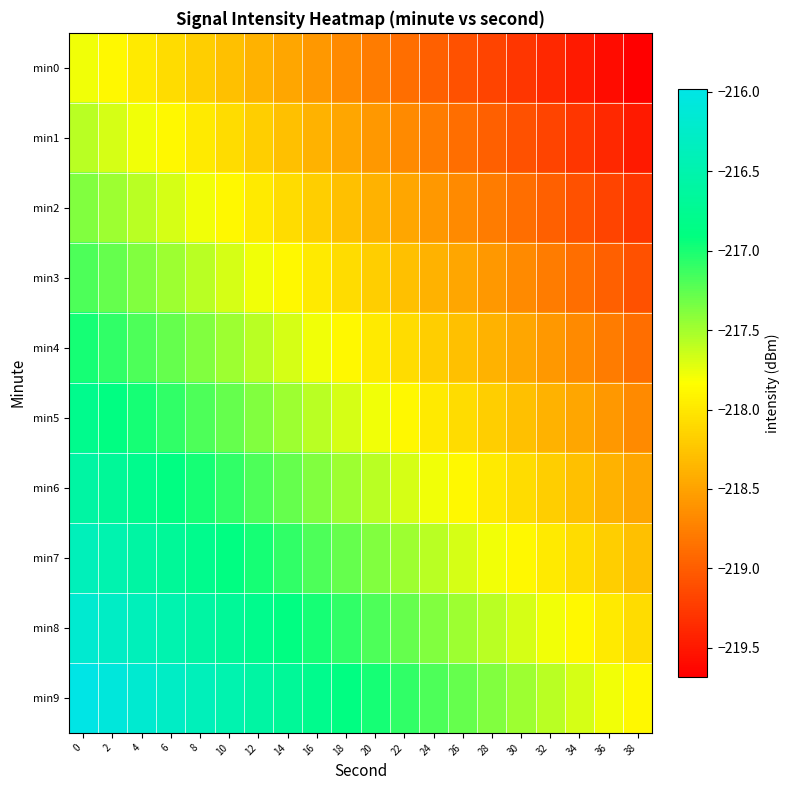

Reading left to right, extract all data points from this chart.

min0: 0=-217.8	2=-217.9	4=-218.0	6=-218.1	8=-218.2	10=-218.3	12=-218.4	14=-218.5	16=-218.6	18=-218.7	20=-218.8	22=-218.9	24=-219.0	26=-219.1	28=-219.2	30=-219.3	32=-219.4	34=-219.5	36=-219.6	38=-219.7
min1: 0=-217.6	2=-217.7	4=-217.8	6=-217.9	8=-218.0	10=-218.1	12=-218.2	14=-218.3	16=-218.4	18=-218.5	20=-218.6	22=-218.7	24=-218.8	26=-218.9	28=-219.0	30=-219.1	32=-219.2	34=-219.3	36=-219.4	38=-219.5
min2: 0=-217.4	2=-217.5	4=-217.6	6=-217.7	8=-217.8	10=-217.9	12=-218.0	14=-218.1	16=-218.2	18=-218.3	20=-218.4	22=-218.5	24=-218.6	26=-218.7	28=-218.8	30=-218.9	32=-219.0	34=-219.1	36=-219.2	38=-219.3
min3: 0=-217.2	2=-217.3	4=-217.4	6=-217.5	8=-217.6	10=-217.7	12=-217.8	14=-217.9	16=-218.0	18=-218.1	20=-218.2	22=-218.3	24=-218.4	26=-218.5	28=-218.6	30=-218.7	32=-218.8	34=-218.9	36=-219.0	38=-219.1
min4: 0=-217.0	2=-217.1	4=-217.2	6=-217.3	8=-217.4	10=-217.5	12=-217.6	14=-217.7	16=-217.8	18=-217.9	20=-218.0	22=-218.1	24=-218.2	26=-218.3	28=-218.4	30=-218.5	32=-218.6	34=-218.7	36=-218.8	38=-218.9
min5: 0=-216.8	2=-216.9	4=-217.0	6=-217.1	8=-217.2	10=-217.3	12=-217.4	14=-217.5	16=-217.6	18=-217.7	20=-217.8	22=-217.9	24=-218.0	26=-218.1	28=-218.2	30=-218.3	32=-218.4	34=-218.5	36=-218.6	38=-218.7
min6: 0=-216.6	2=-216.7	4=-216.8	6=-216.9	8=-217.0	10=-217.1	12=-217.2	14=-217.3	16=-217.4	18=-217.5	20=-217.6	22=-217.7	24=-217.8	26=-217.9	28=-218.0	30=-218.1	32=-218.2	34=-218.3	36=-218.4	38=-218.5
min7: 0=-216.4	2=-216.5	4=-216.6	6=-216.7	8=-216.8	10=-216.9	12=-217.0	14=-217.1	16=-217.2	18=-217.3	20=-217.4	22=-217.5	24=-217.6	26=-217.7	28=-217.8	30=-217.9	32=-218.0	34=-218.1	36=-218.2	38=-218.3
min8: 0=-216.2	2=-216.3	4=-216.4	6=-216.5	8=-216.6	10=-216.7	12=-216.8	14=-216.9	16=-217.0	18=-217.1	20=-217.2	22=-217.3	24=-217.4	26=-217.5	28=-217.6	30=-217.7	32=-217.8	34=-217.9	36=-218.0	38=-218.1
min9: 0=-216.0	2=-216.1	4=-216.2	6=-216.3	8=-216.4	10=-216.5	12=-216.6	14=-216.7	16=-216.8	18=-216.9	20=-217.0	22=-217.1	24=-217.2	26=-217.3	28=-217.4	30=-217.5	32=-217.6	34=-217.7	36=-217.8	38=-217.9